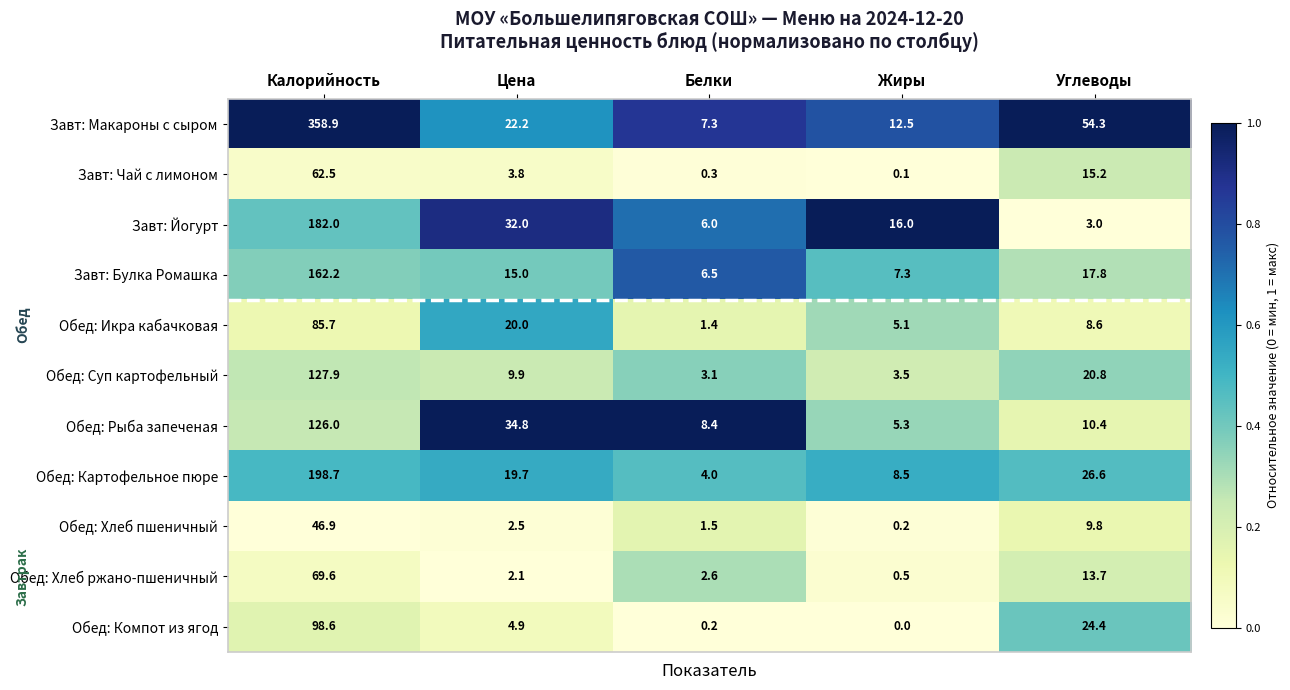

What is the spread (max minus min) of values at Жиры?

16.0